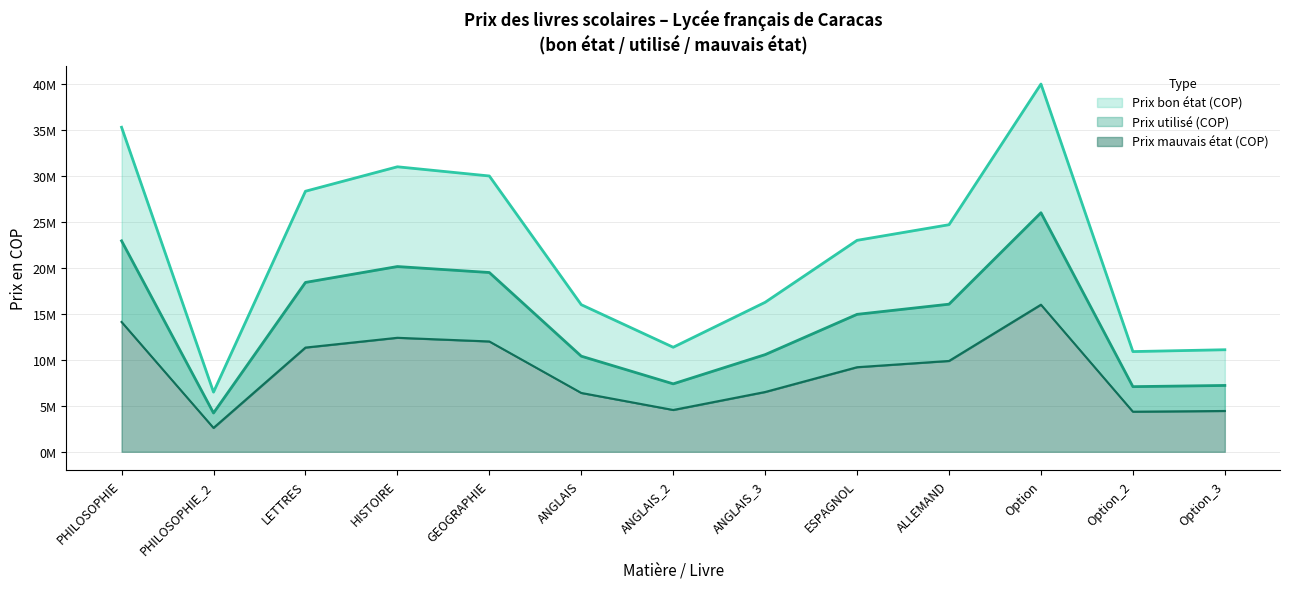

Reading left to right, what are all the values shown in this chart?

Prix bon état (COP): PHILOSOPHIE=35300000	PHILOSOPHIE_2=6490000	LETTRES=28340000	HISTOIRE=31000000	GEOGRAPHIE=30000000	ANGLAIS=16000000	ANGLAIS_2=11370000	ANGLAIS_3=16260000	ESPAGNOL=23000000	ALLEMAND=24700000	Option=40000000	Option_2=10900000	Option_3=11100000
Prix utilisé (COP): PHILOSOPHIE=22945000	PHILOSOPHIE_2=4218500	LETTRES=18421000	HISTOIRE=20150000	GEOGRAPHIE=19500000	ANGLAIS=10400000	ANGLAIS_2=7390500	ANGLAIS_3=10569000	ESPAGNOL=14950000	ALLEMAND=16055000	Option=26000000	Option_2=7085000	Option_3=7215000
Prix mauvais état (COP): PHILOSOPHIE=14120000	PHILOSOPHIE_2=2596000	LETTRES=11336000	HISTOIRE=12400000	GEOGRAPHIE=12000000	ANGLAIS=6400000	ANGLAIS_2=4548000	ANGLAIS_3=6504000	ESPAGNOL=9200000	ALLEMAND=9880000	Option=16000000	Option_2=4360000	Option_3=4440000